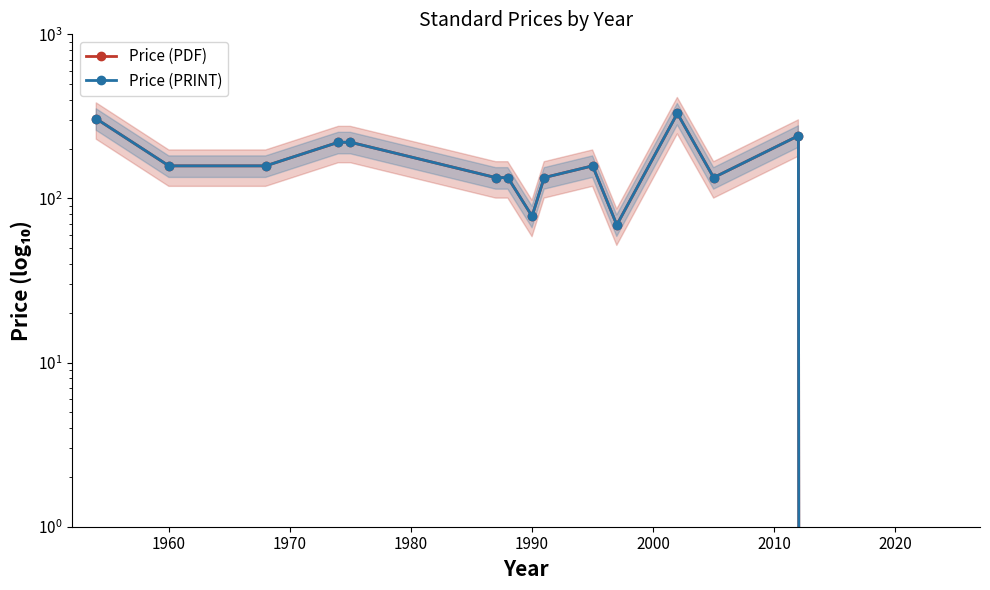

True or false: Price (PRINT) and Price (PDF) cross at least once.

False